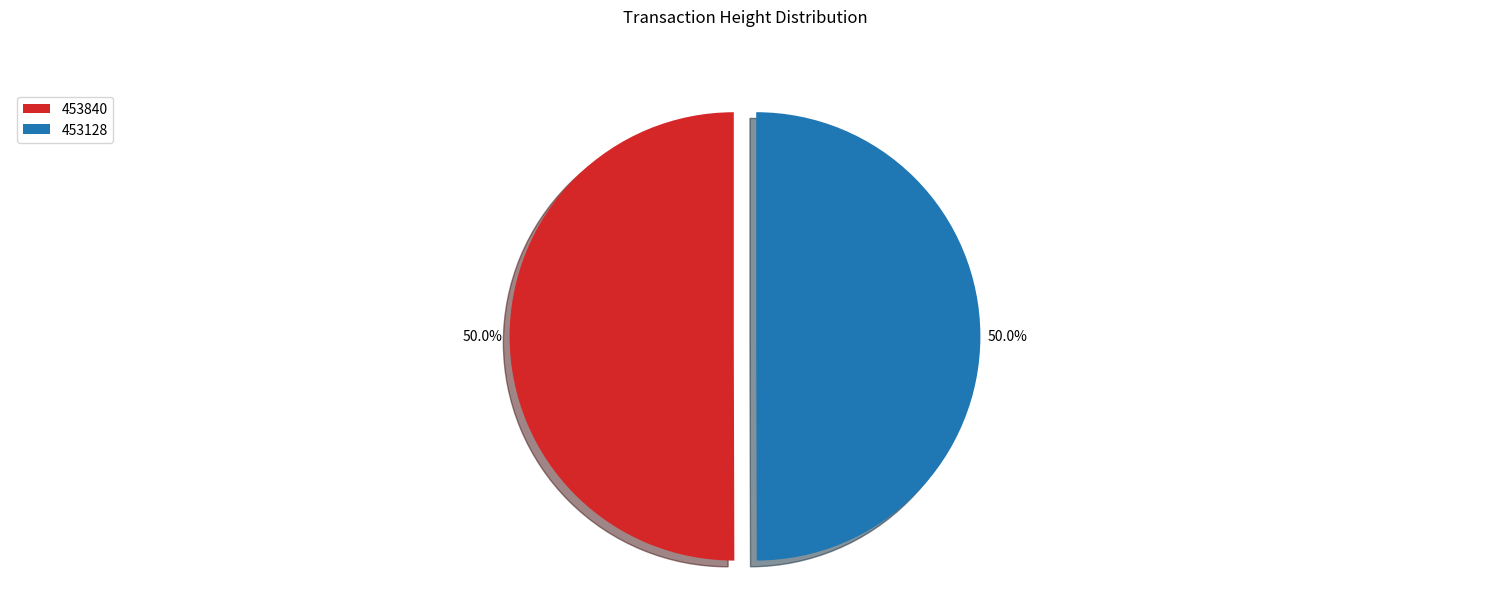

Approximately how many times larger is the value at 453840 compared to 453128?

1.0